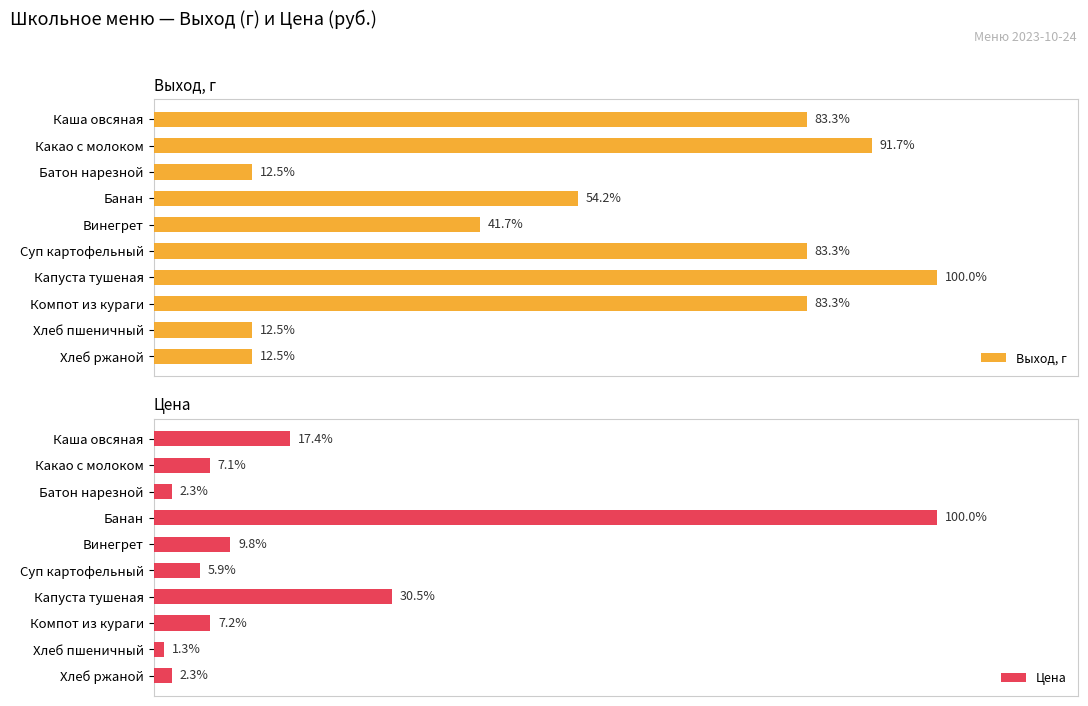

Is it true that Цена equals 1.6 at Хлеб пшеничный?

True